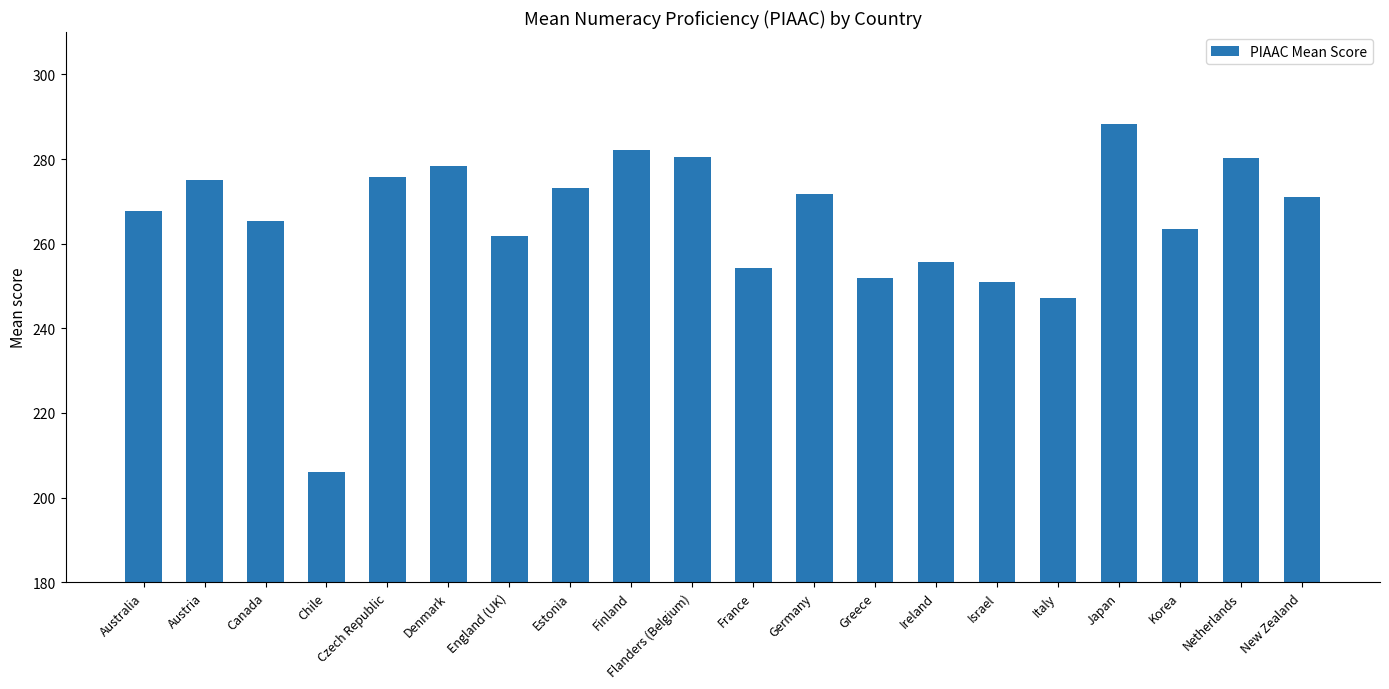

Read the value at Canada.

265.5